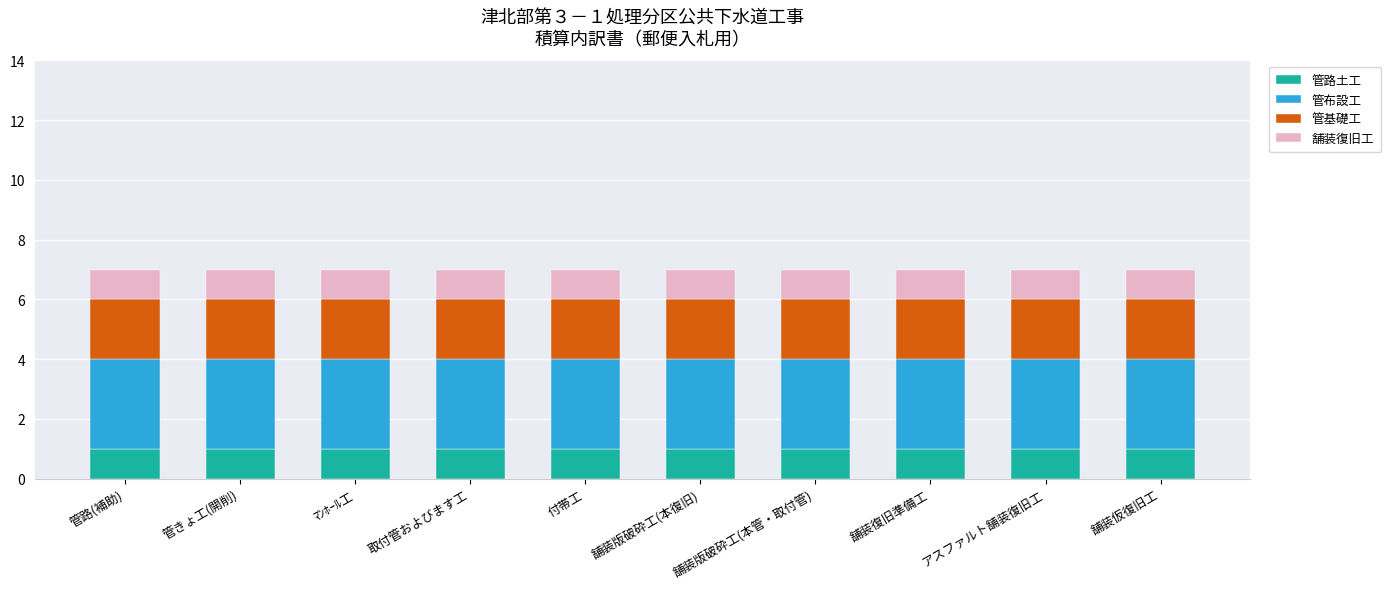

The value of 管路土工 at 取付管およびます工 is 1. True or false?

True